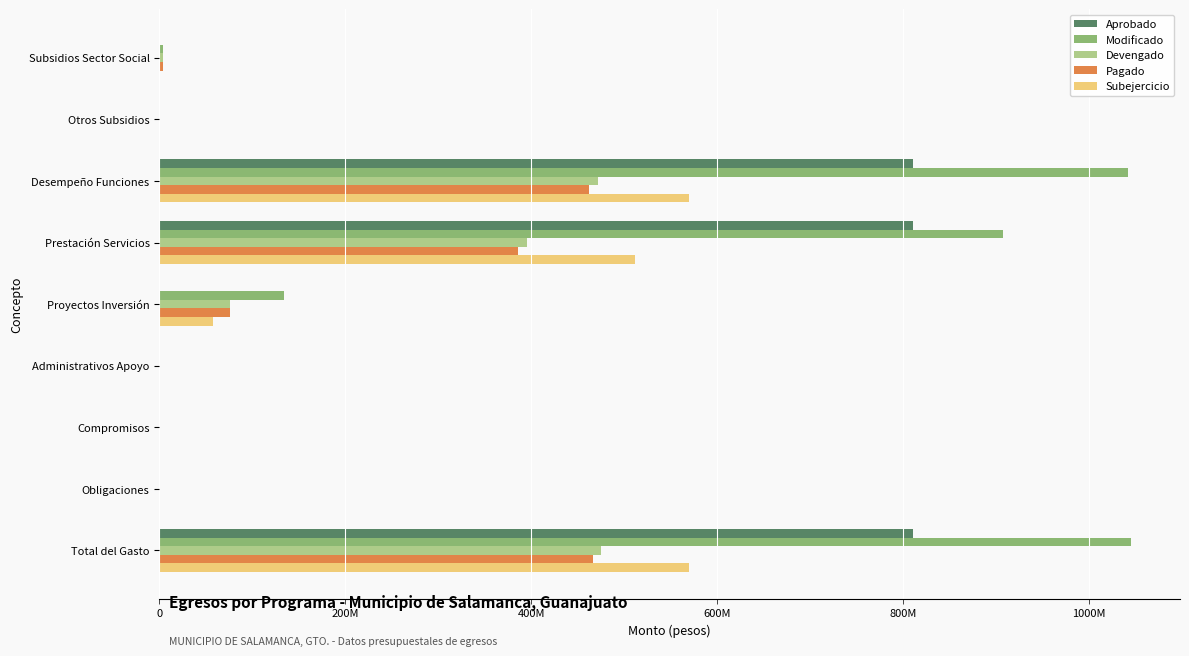

What is the maximum value for Devengado?

475465741.2